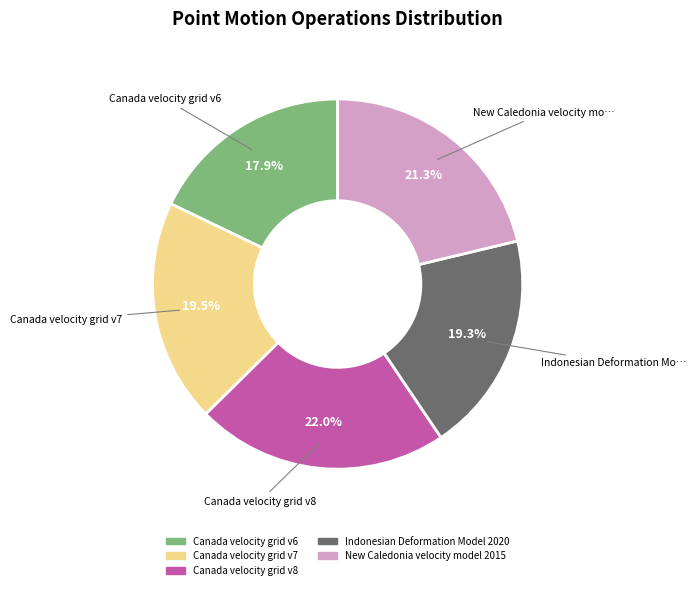

True or false: New Caledonia velocity model 2015 accounts for 36% of the total.

False